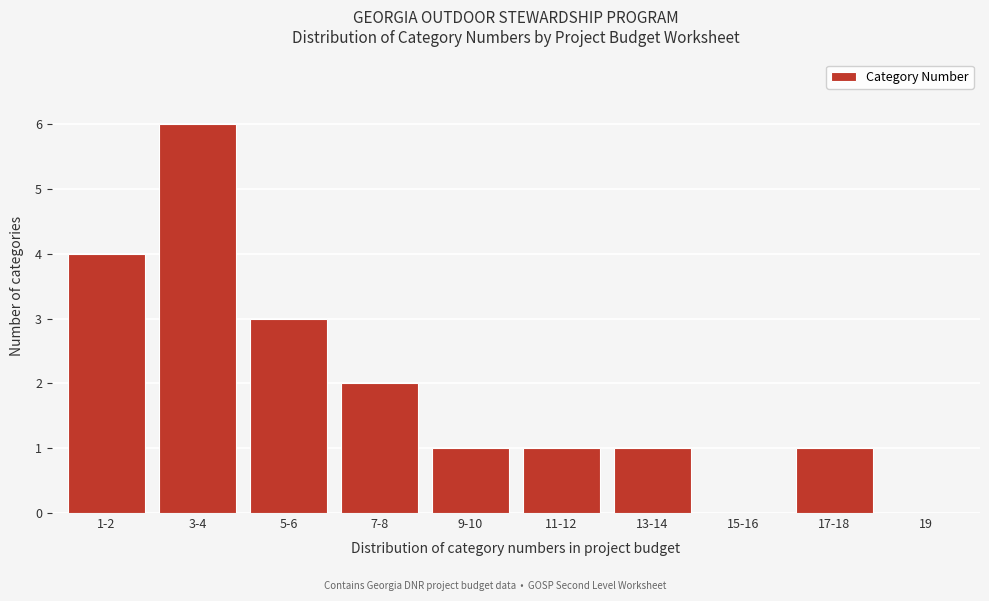

Reading left to right, what are all the values shown in this chart?

1-2=4	3-4=6	5-6=3	7-8=2	9-10=1	11-12=1	13-14=1	15-16=0	17-18=1	19=0